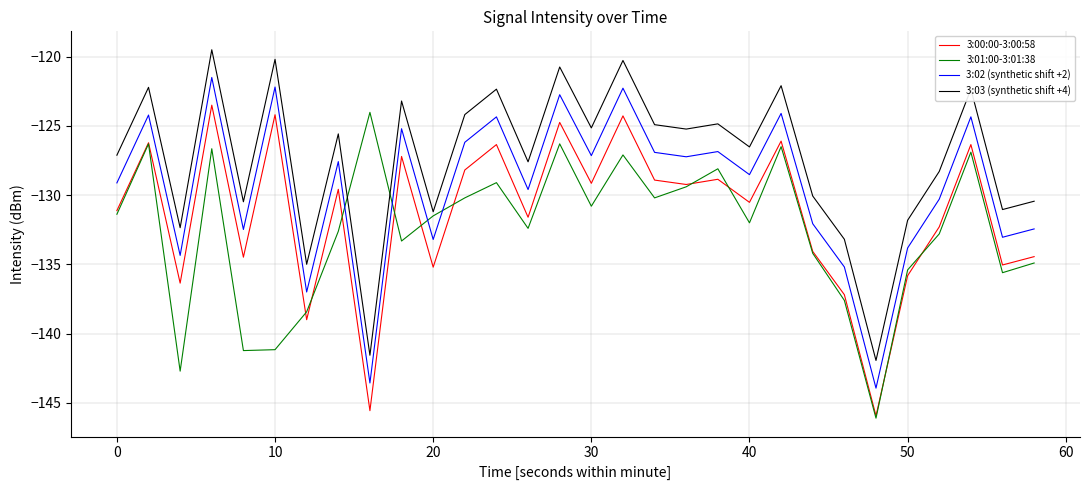

Which series has the largest total across all categories?

3:03 (synthetic shift +4)